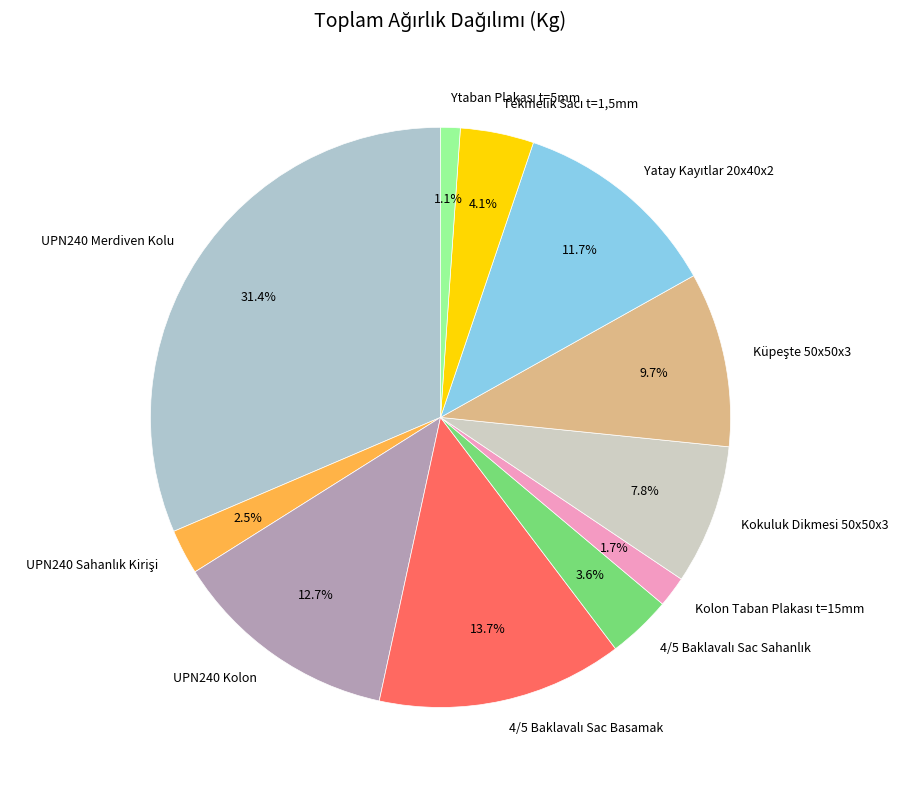

What percentage is NOT represented by Kokuluk Dikmesi 50x50x3?

92.2%